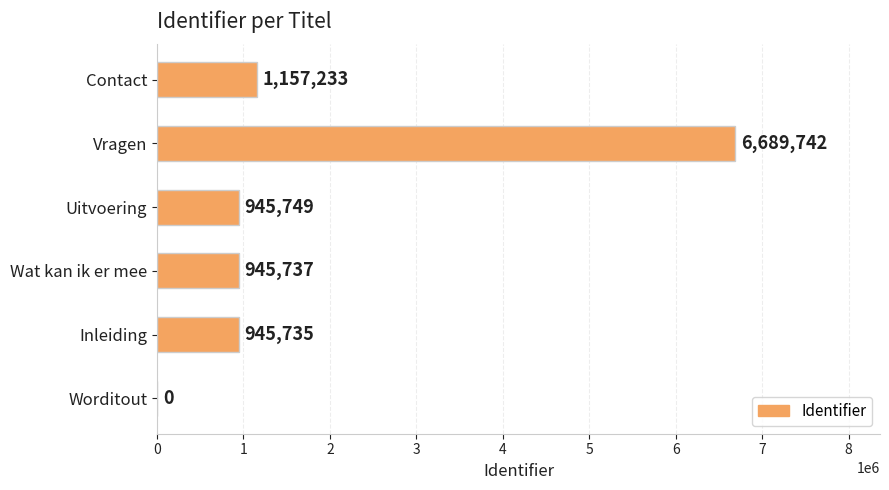

At which category does the chart reach its peak across all series?

Vragen